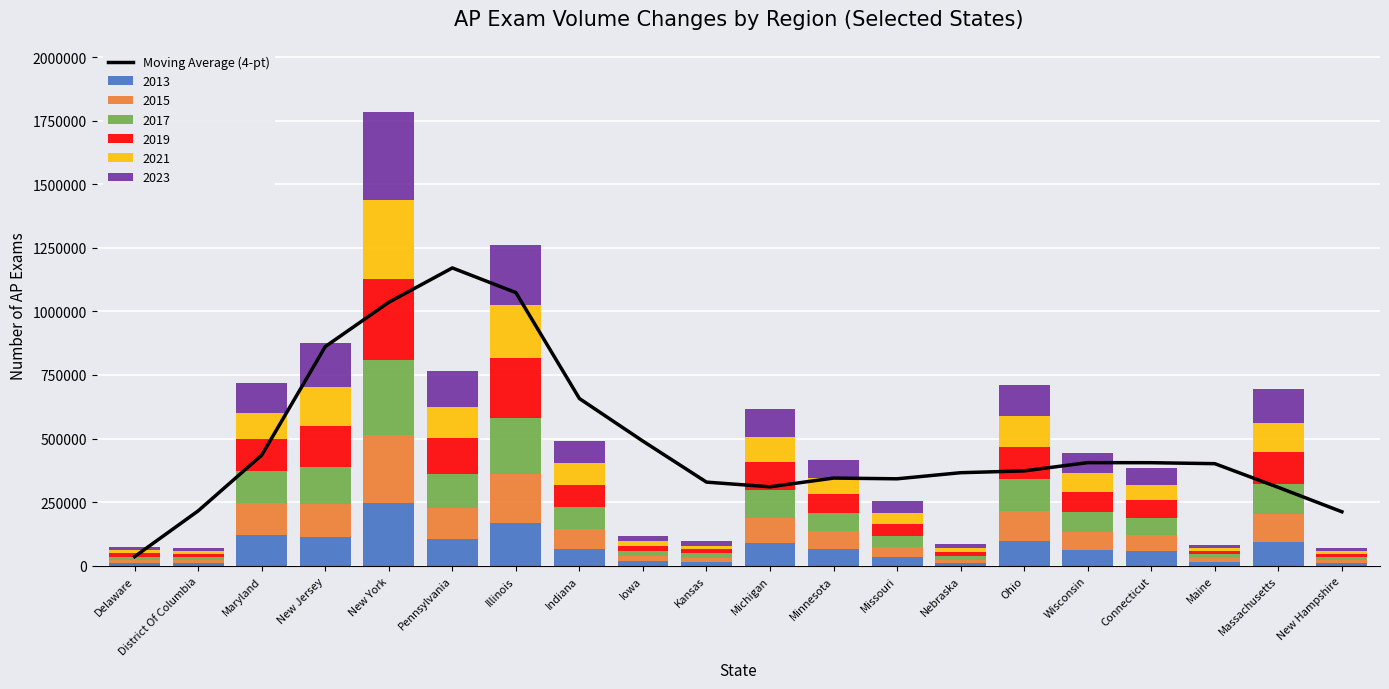

Does the chart contain any negative values?

No